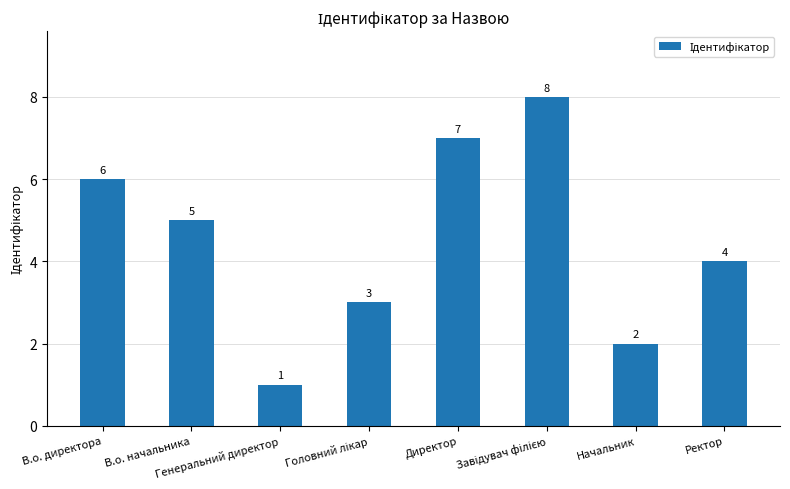

At which category does the chart reach its minimum across all series?

Генеральний директор